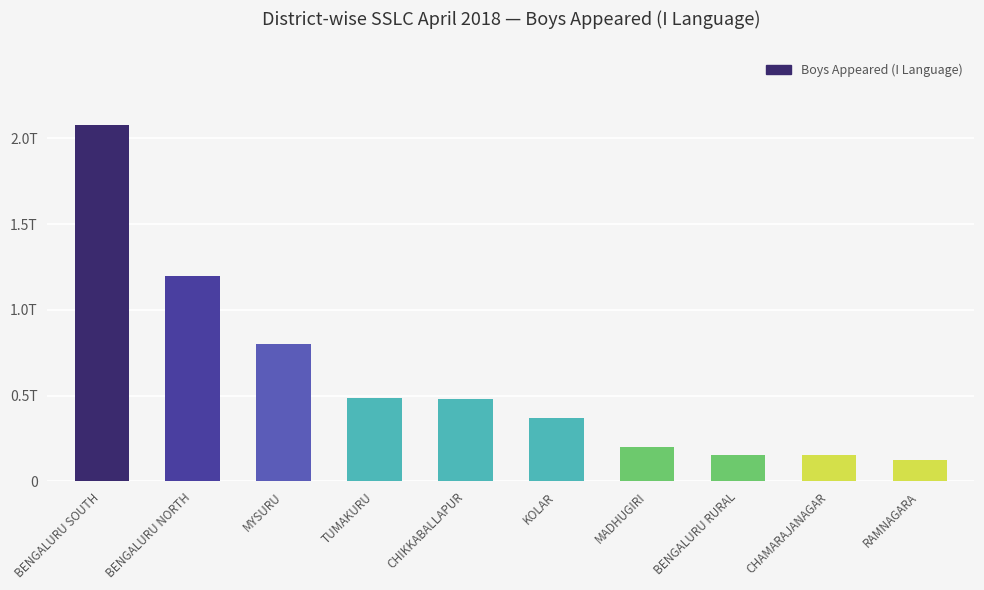

What is the smallest value displayed?

122